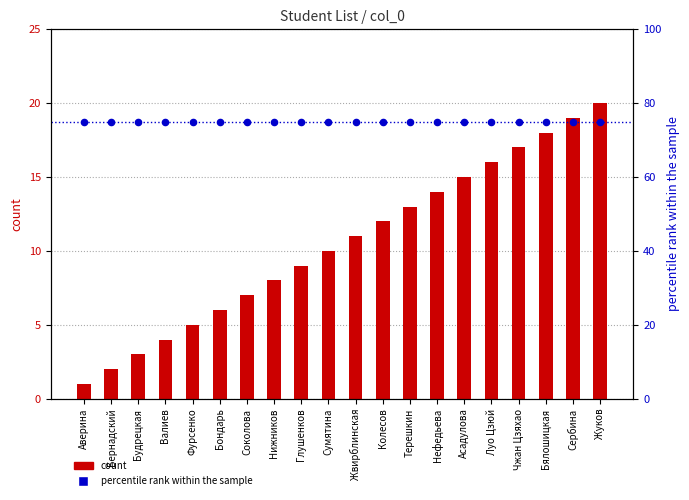

Which series has the largest Y range (max minus min)?

count